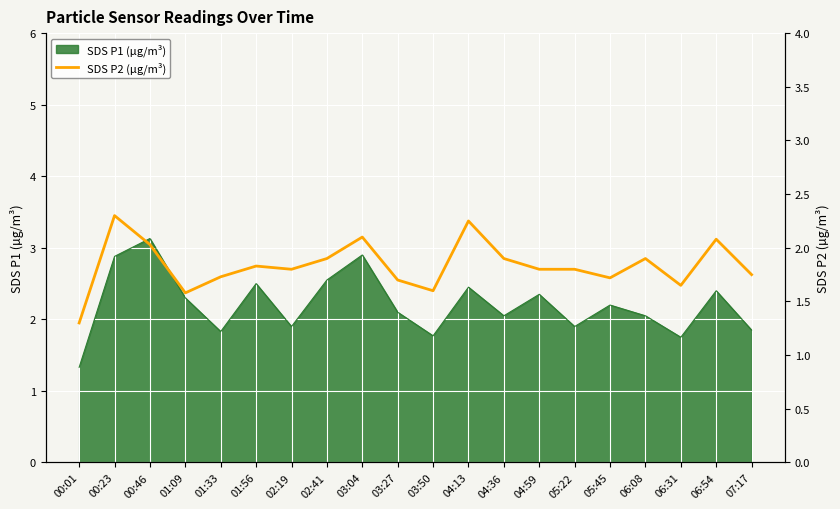

The value of SDS P1 (µg/m³) at 04:36 is 0.6. True or false?

False